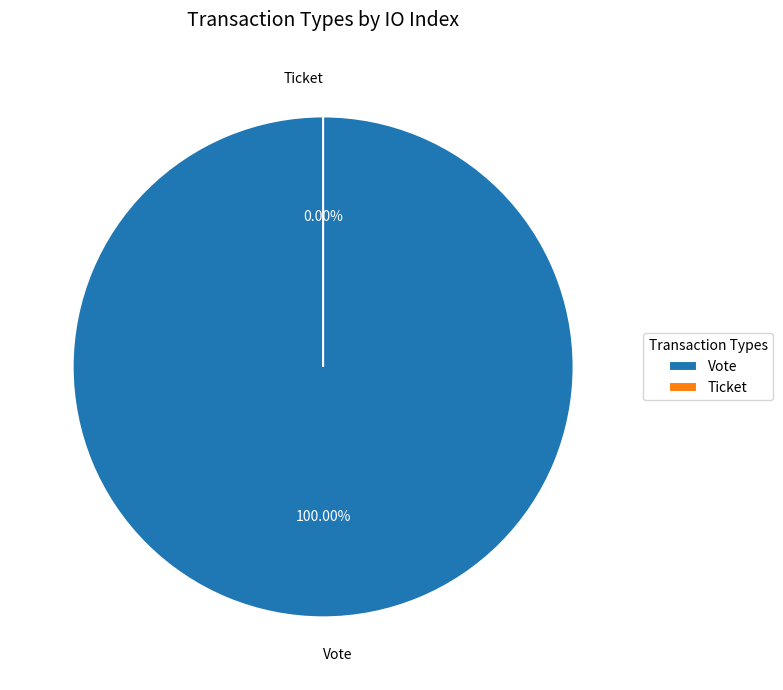

Does Ticket account for over 50% of the chart?

No